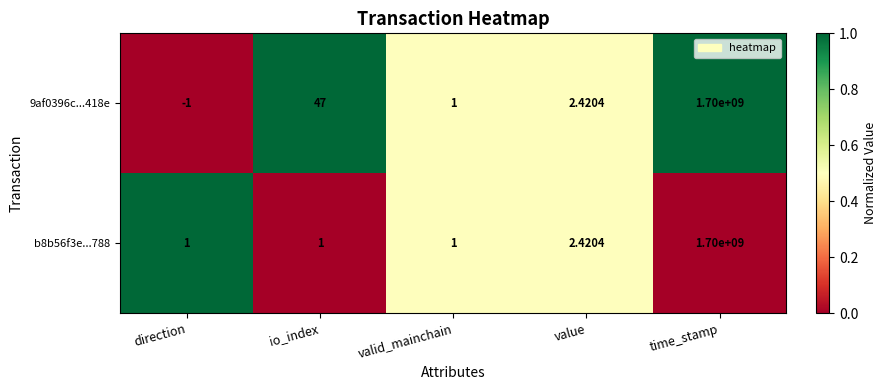

Where does the 9af0396c...418e series first go above 2?

io_index